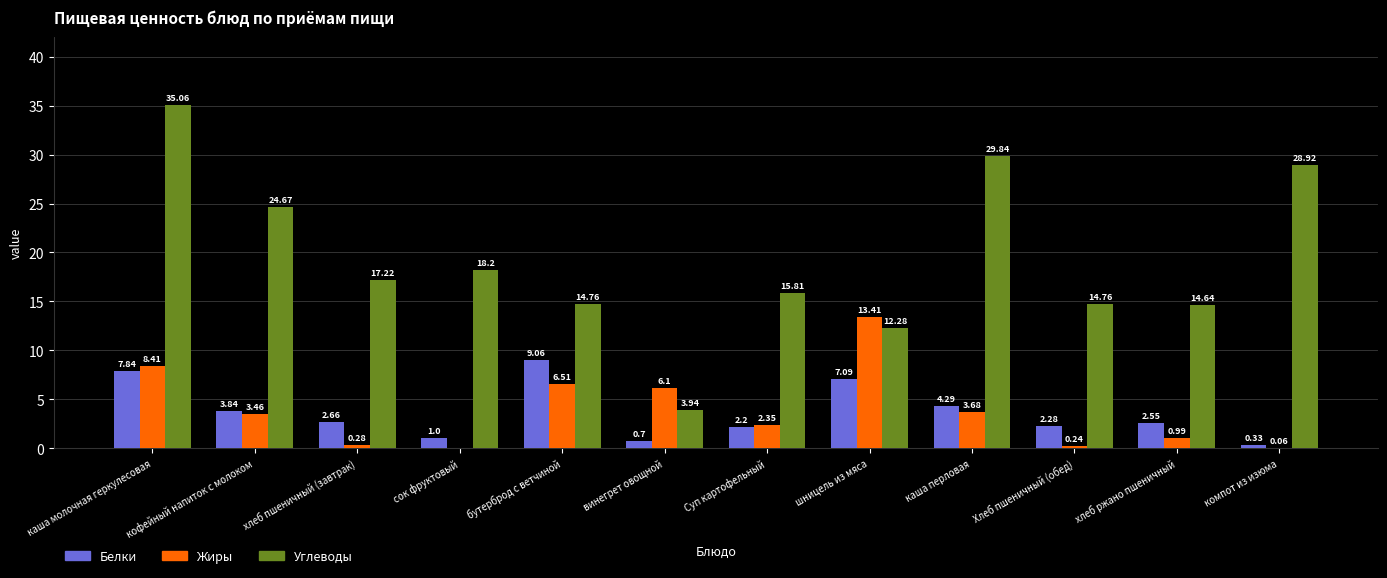

How many series are shown in this chart?

3